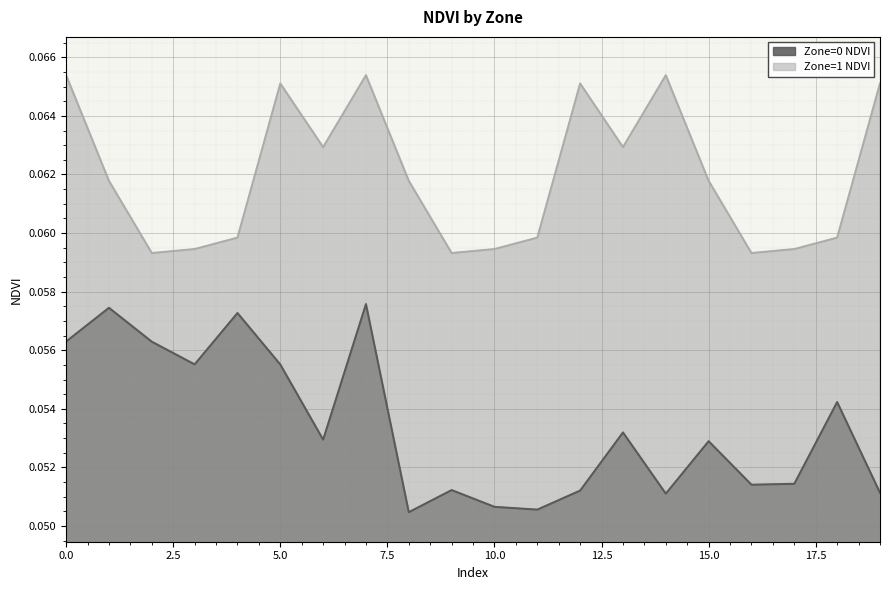

True or false: Zone=1 NDVI has a value of 0.1 at 9.

False